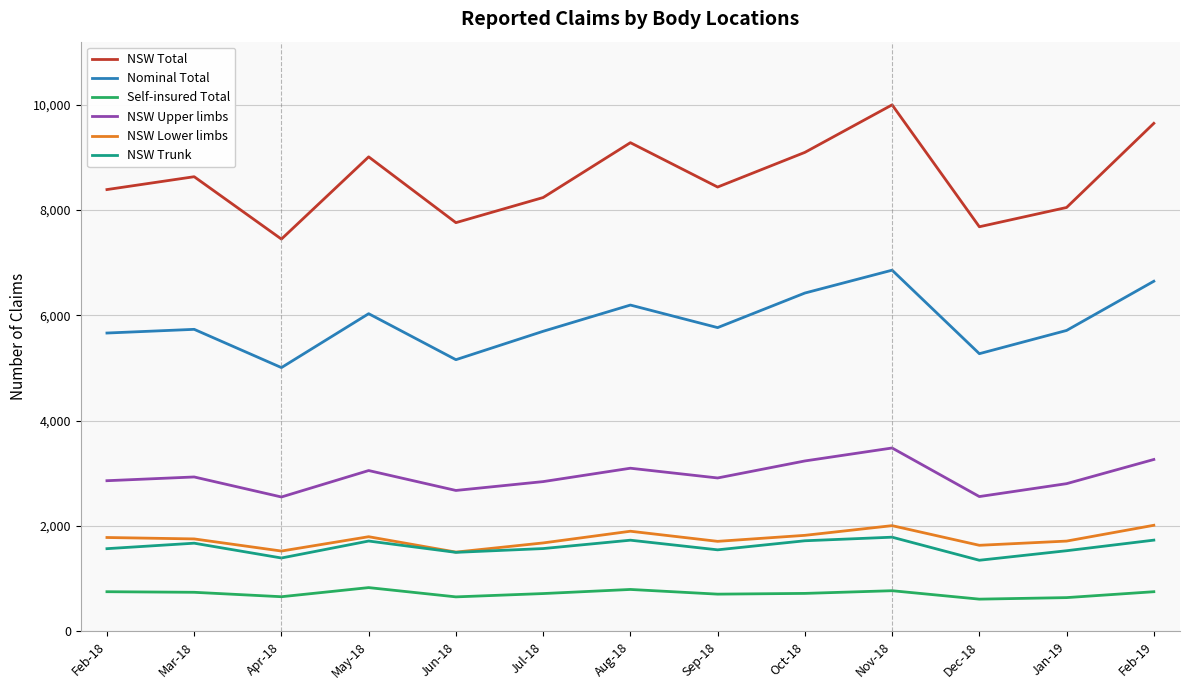

True or false: NSW Upper limbs has more than 1 interior local peaks.

True